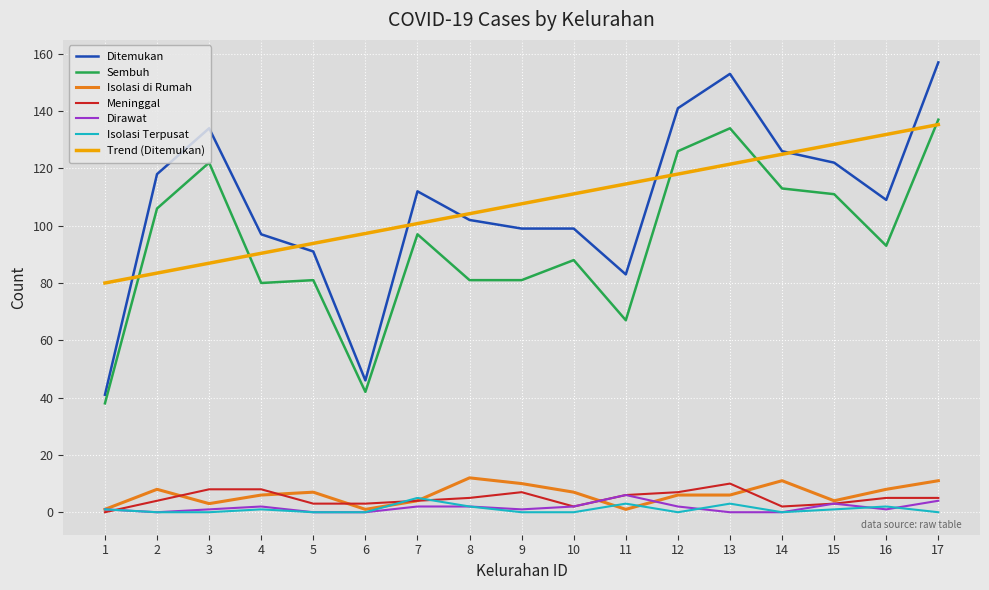

Which series changed the most between 6 and 14?

Ditemukan